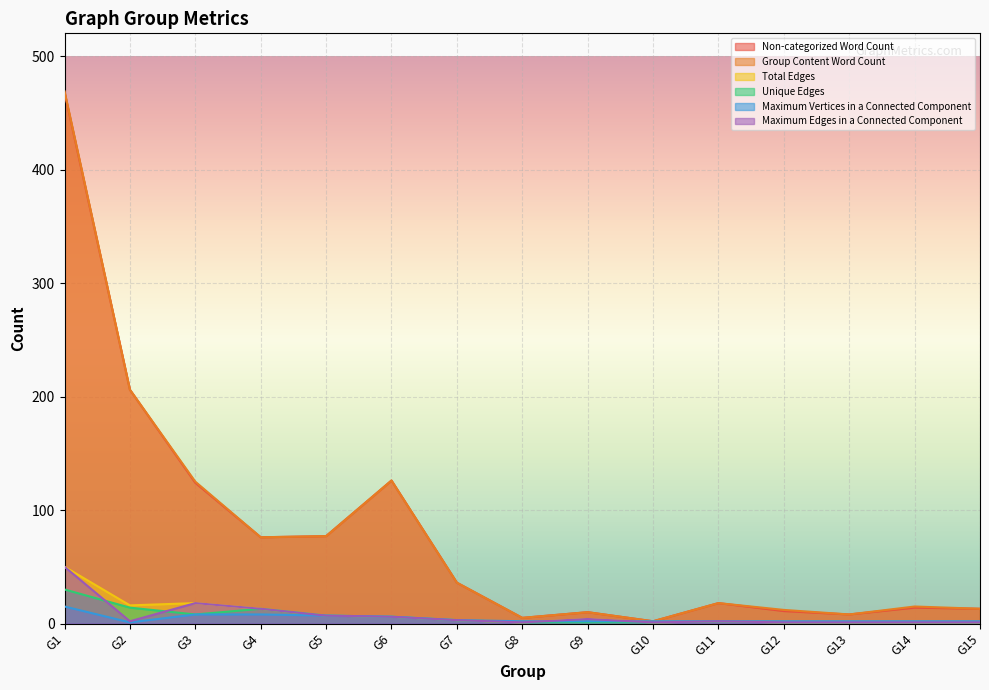

Reading left to right, transcribe all the data shown in this chart.

Non-categorized Word Count: G1=468	G2=206	G3=124	G4=76	G5=77	G6=126	G7=36	G8=5	G9=10	G10=2	G11=18	G12=11	G13=8	G14=14	G15=13
Group Content Word Count: G1=469	G2=206	G3=125	G4=76	G5=77	G6=126	G7=36	G8=5	G9=10	G10=2	G11=18	G12=12	G13=8	G14=15	G15=13
Total Edges: G1=50	G2=16	G3=18	G4=13	G5=7	G6=6	G7=3	G8=1	G9=4	G10=1	G11=2	G12=1	G13=1	G14=1	G15=1
Unique Edges: G1=30	G2=14	G3=8	G4=13	G5=7	G6=6	G7=3	G8=1	G9=1	G10=1	G11=2	G12=1	G13=1	G14=1	G15=1
Maximum Vertices in a Connected Component: G1=15	G2=1	G3=8	G4=8	G5=7	G6=6	G7=3	G8=2	G9=2	G10=2	G11=2	G12=2	G13=2	G14=2	G15=2
Maximum Edges in a Connected Component: G1=50	G2=2	G3=18	G4=13	G5=7	G6=6	G7=3	G8=1	G9=4	G10=1	G11=2	G12=1	G13=1	G14=1	G15=1